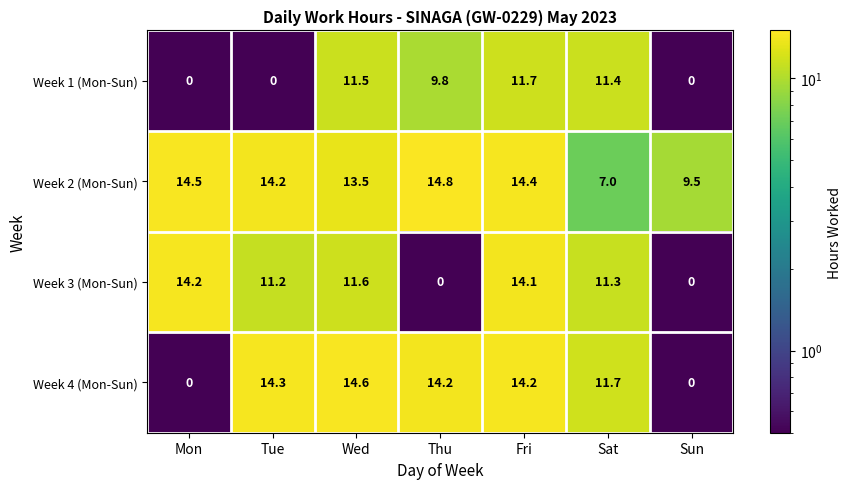

What is the minimum value for Week 2 (Mon-Sun)?

7.0